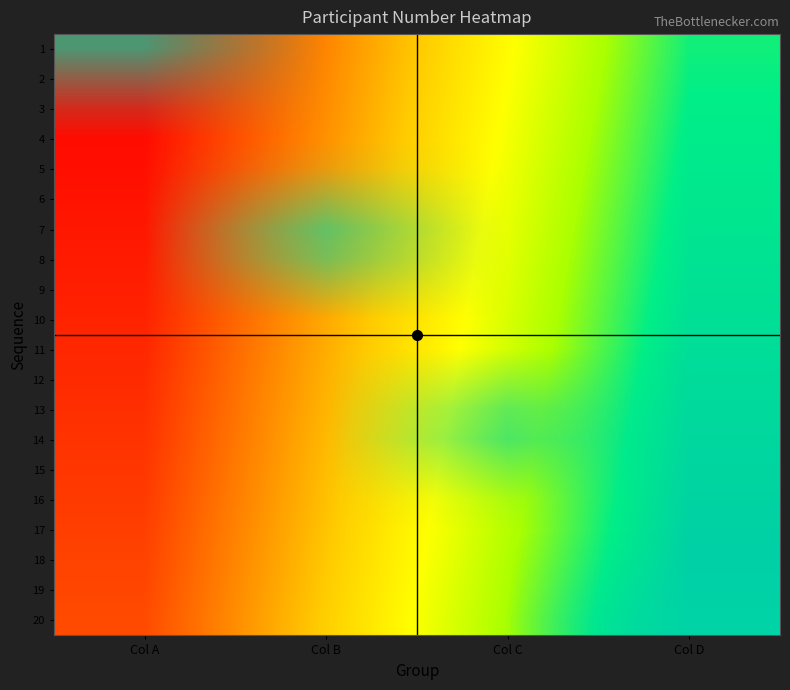

At which category is the sum across all series the highest?

Col D